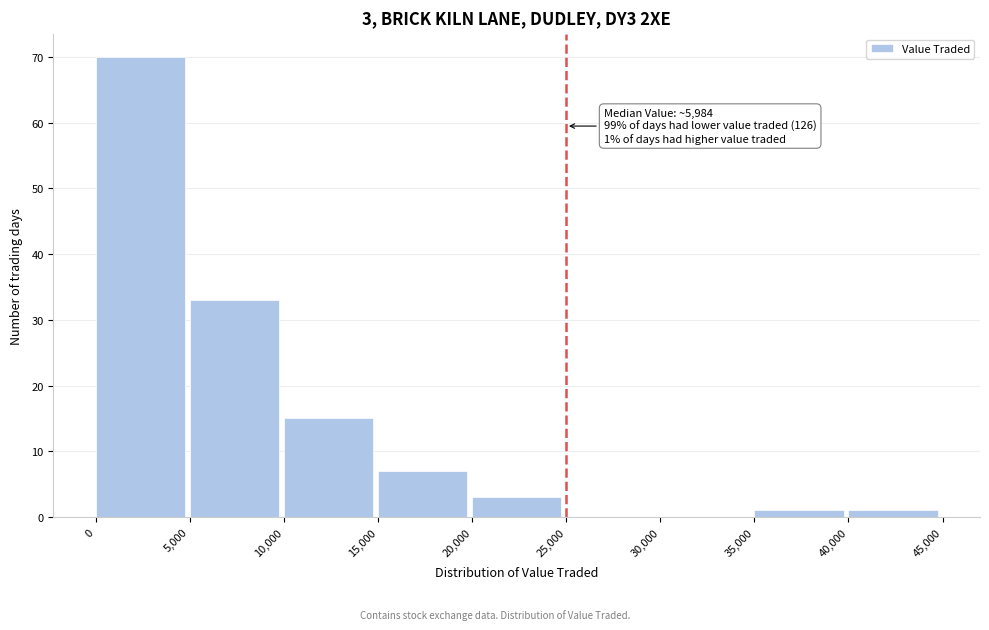

Which range on the x-axis has the tallest bar?

0 to 5,000